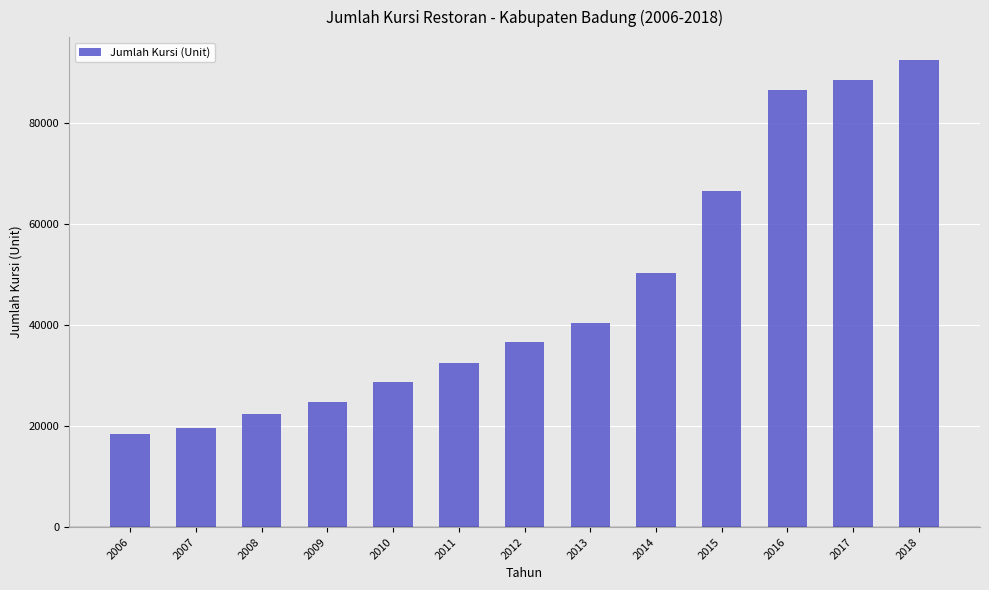

Rank the categories by value from lowest to highest.

2006, 2007, 2008, 2009, 2010, 2011, 2012, 2013, 2014, 2015, 2016, 2017, 2018